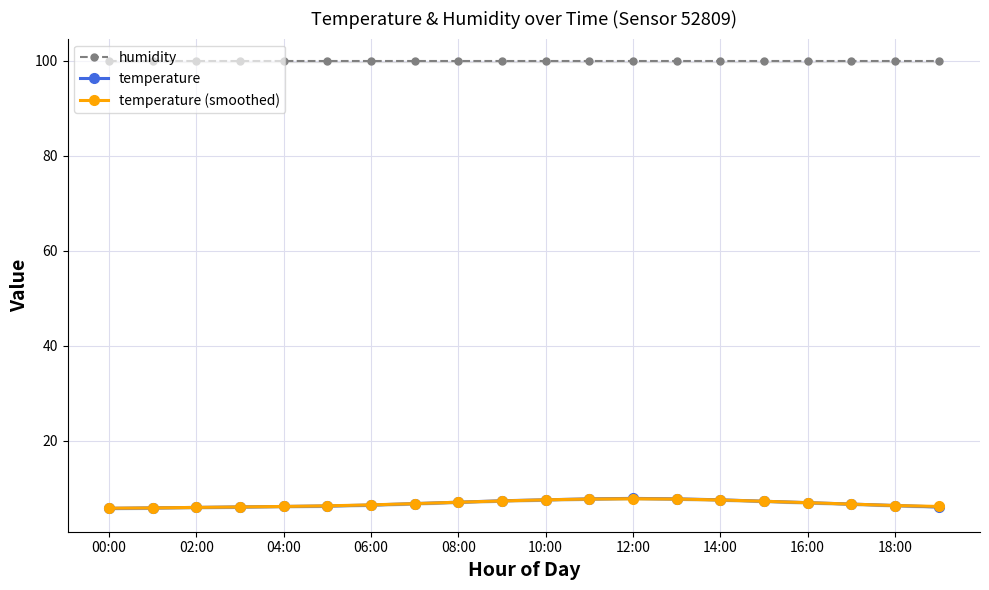

What is the value of the humidity point at the 2nd from the left?

99.9